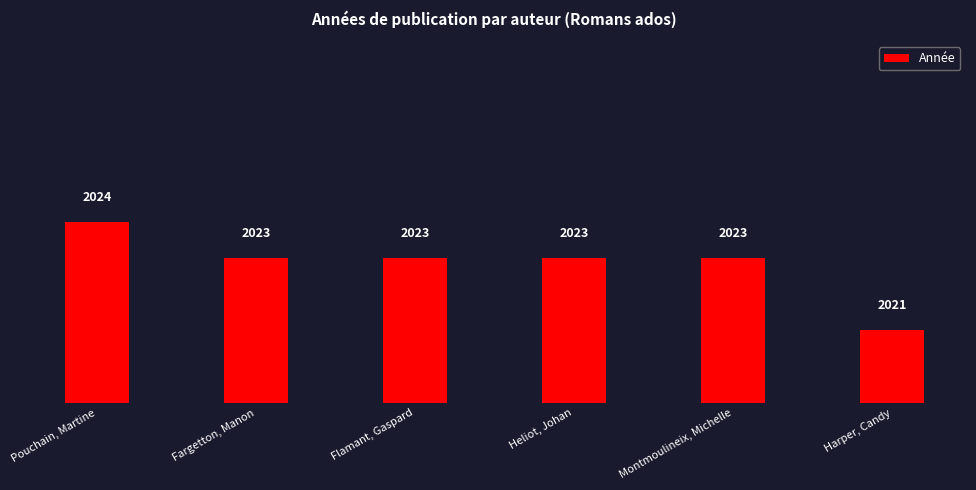

Are the bars horizontal?

No